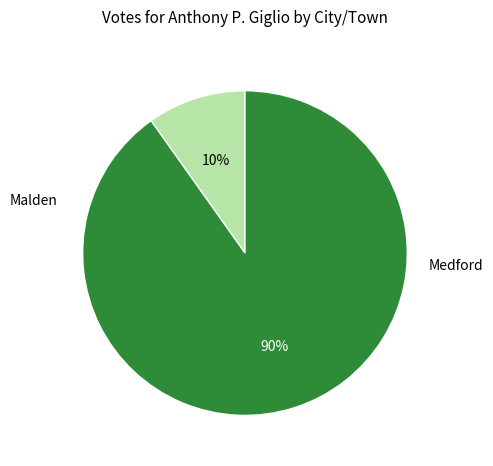

Is Medford the majority of the pie?

Yes